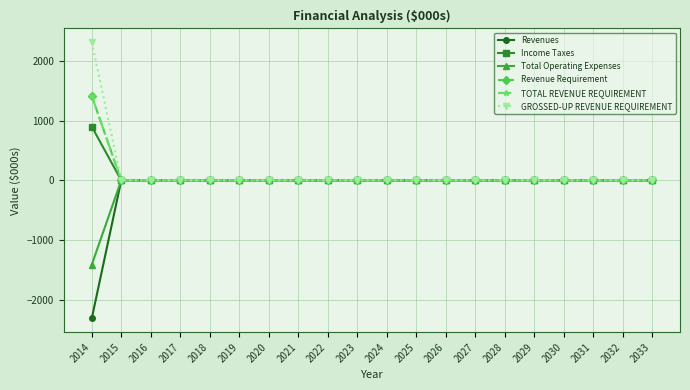

Does the chart have visible grid lines?

Yes